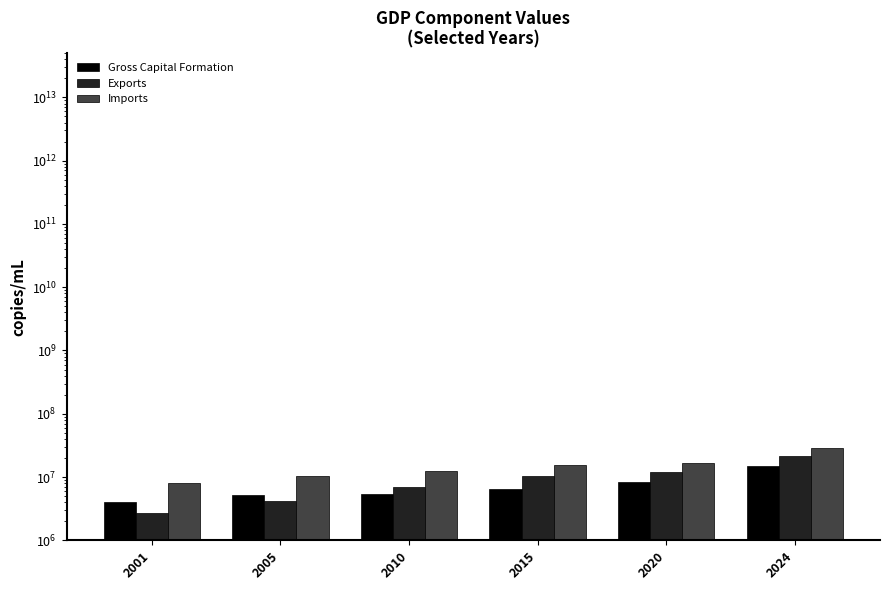

The value of Exports at 2005 is 4172439.1. True or false?

True